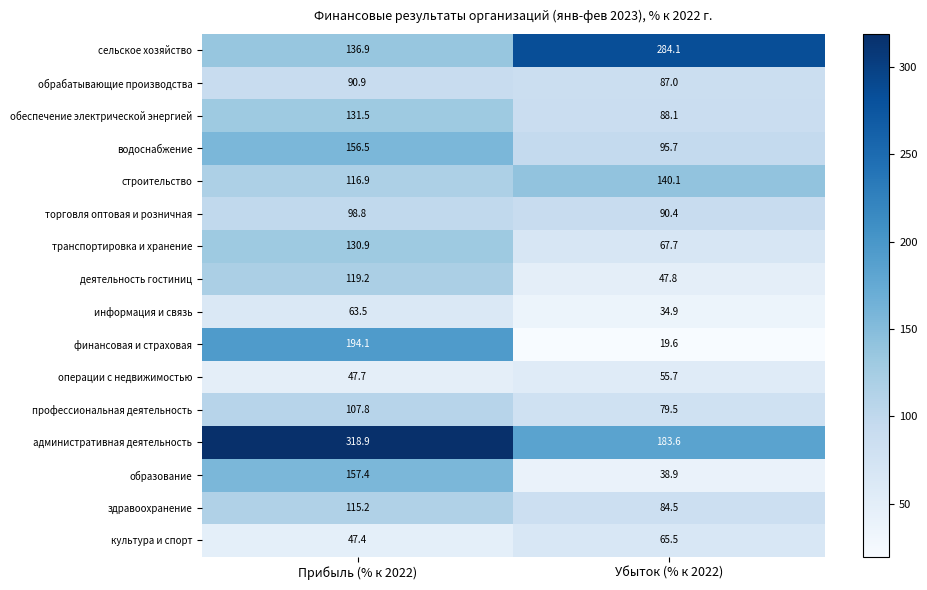

What is the spread (max minus min) of values at Прибыль (% к 2022)?

271.5